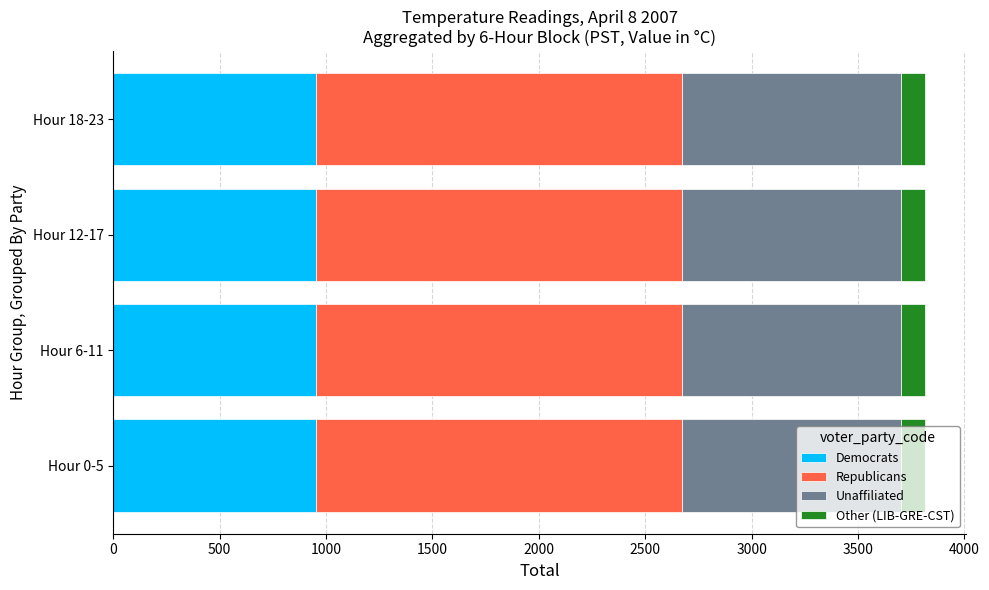

What is the maximum value for Democrats?

954.0